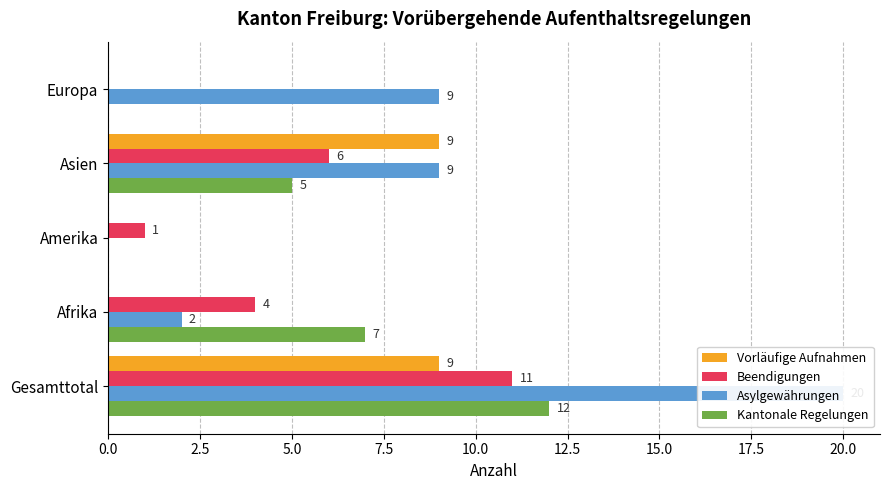

Which series changed the most between Gesamttotal and Europa?

Kantonale Regelungen